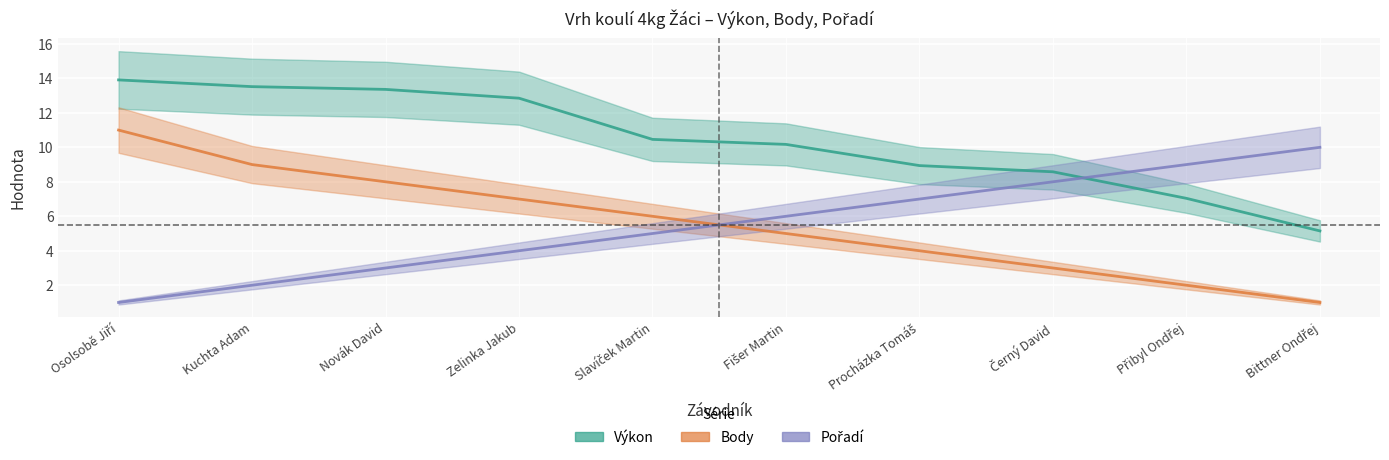

Count the Body values in the range 3 to 8.

6